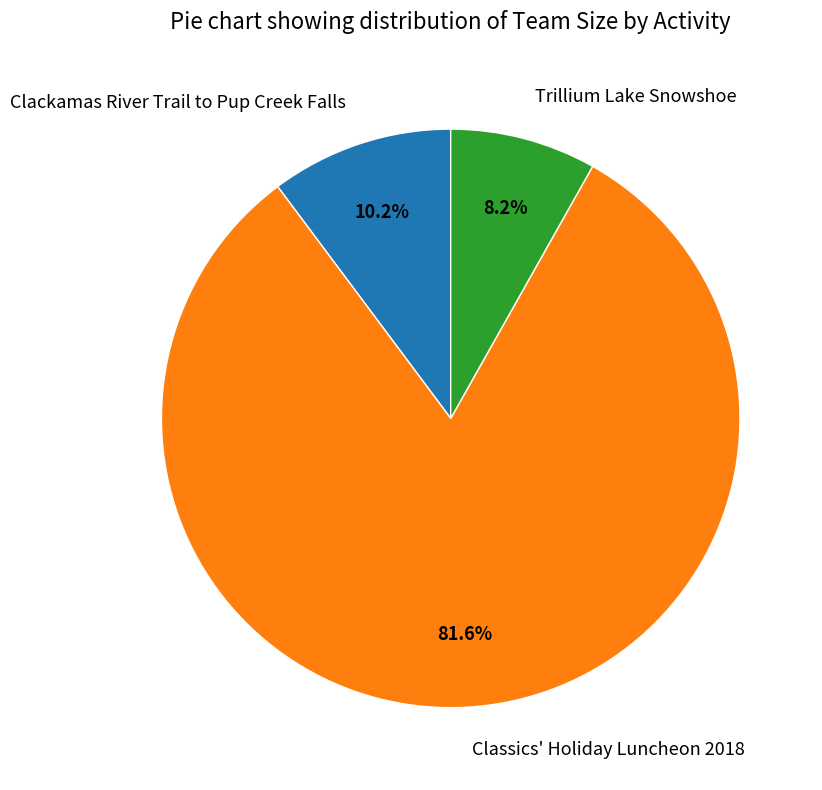

Between Trillium Lake Snowshoe and Classics' Holiday Luncheon 2018, which is larger?

Classics' Holiday Luncheon 2018